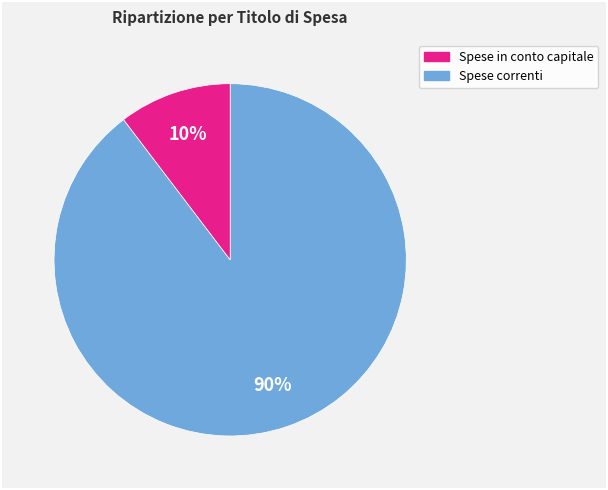

Does any single category account for the majority?

Yes